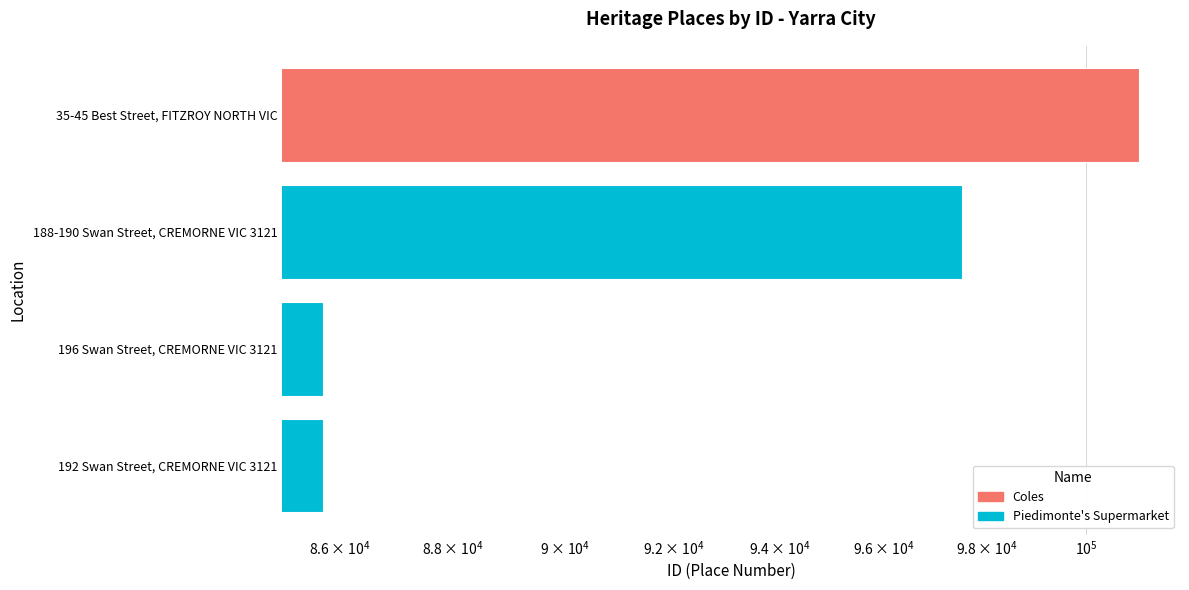

What is the sum of all values?

268961